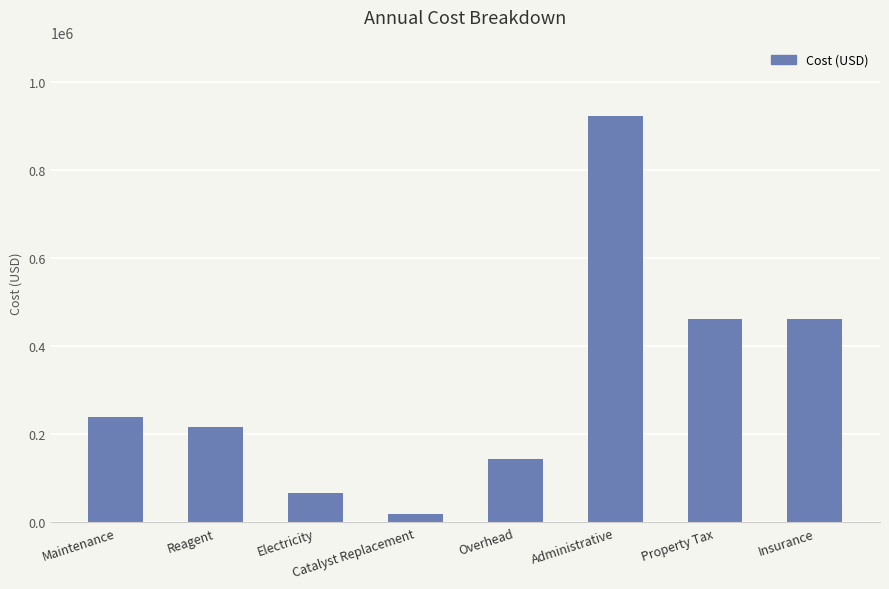

Is it true that the value at Reagent is 216051.0?

True